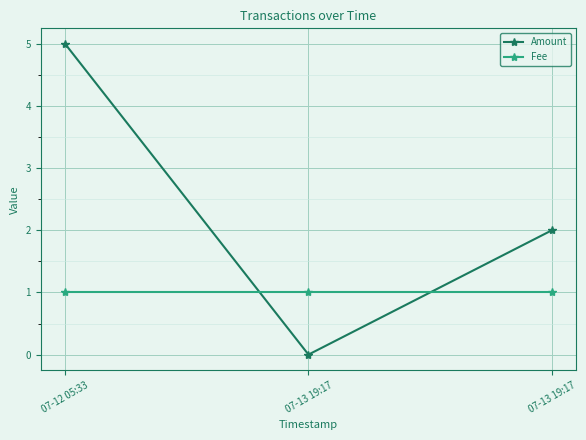

What is the maximum value for Amount?

5